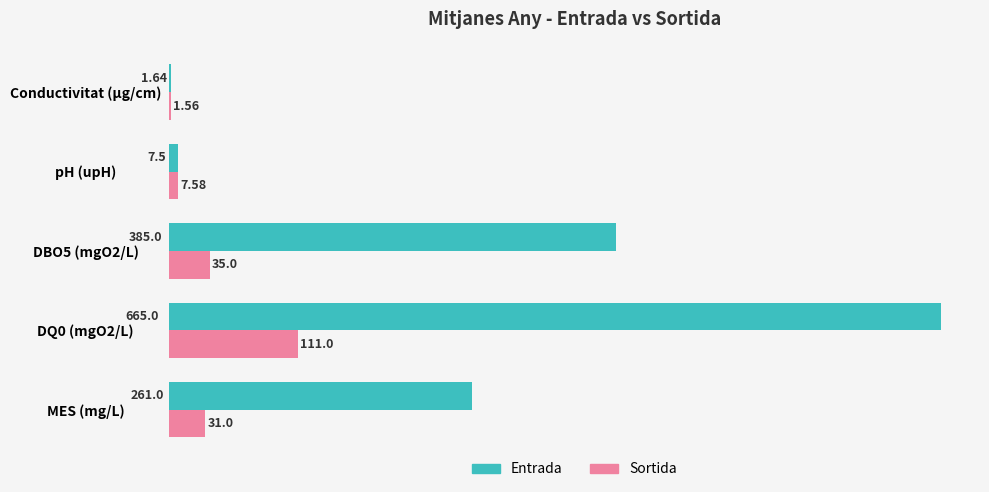

How many series are shown in this chart?

2